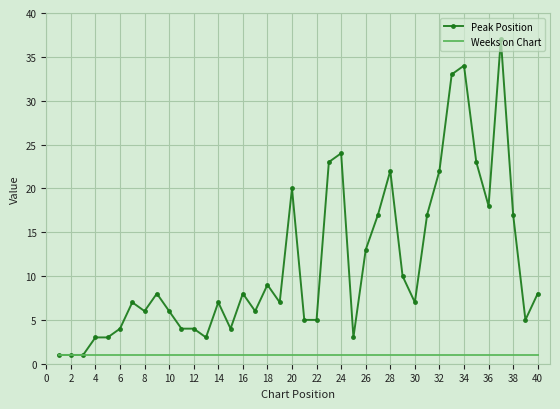

Which series has the largest range (max minus min)?

Peak Position